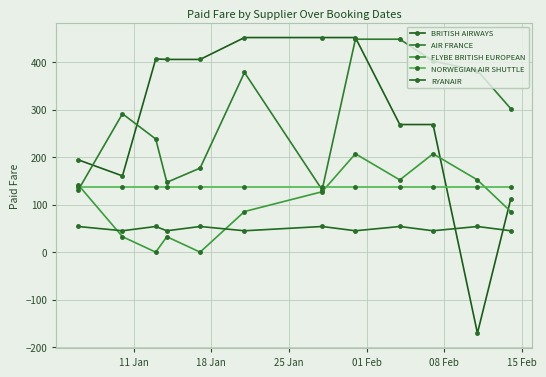

Count the number of categories in the chart.

12